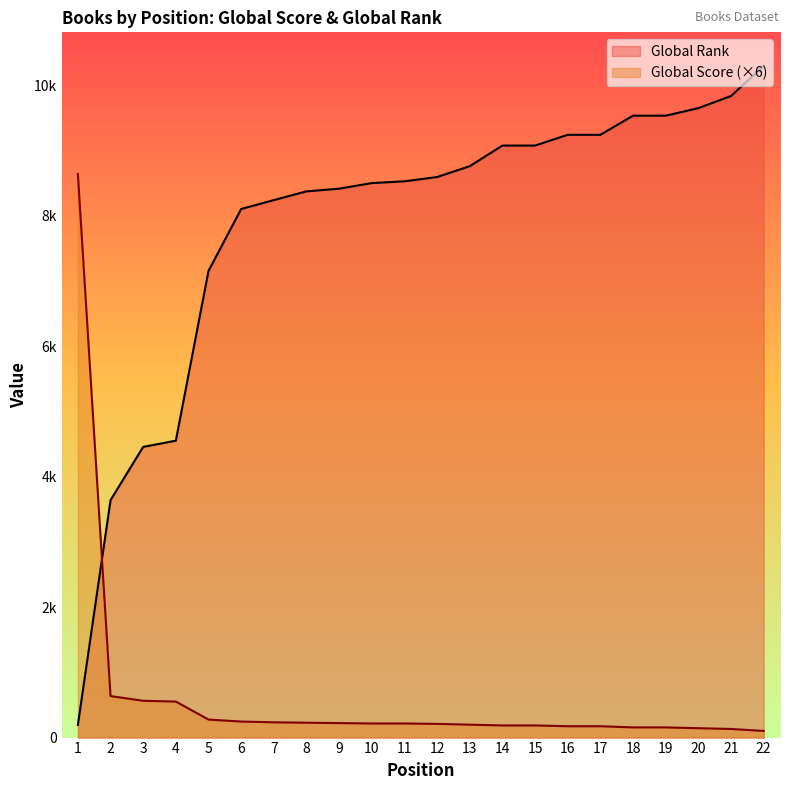

After their last crossing, which series has the higher values: Global Rank or Global Score?

Global Rank